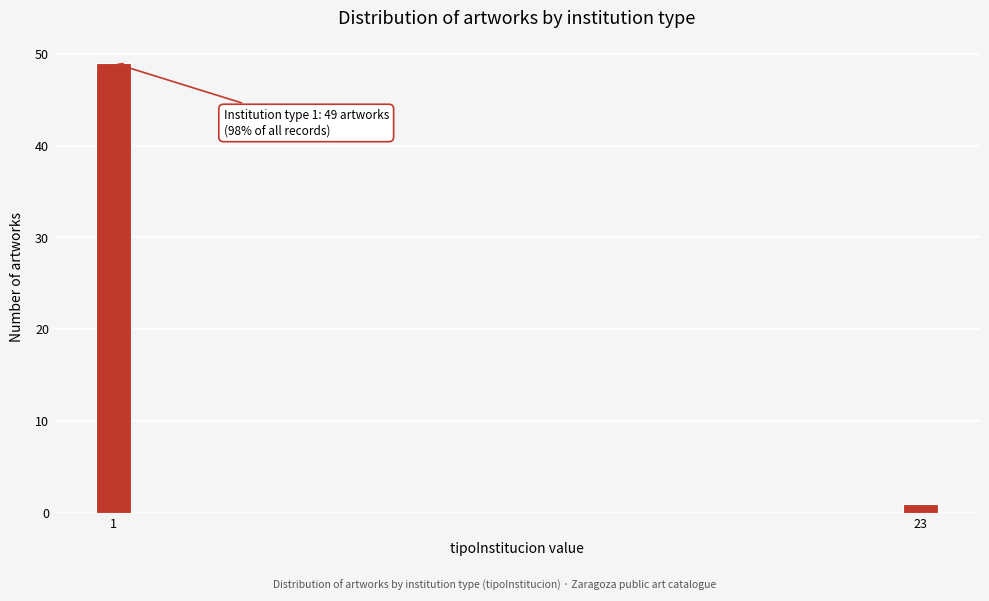

Reading left to right, extract all data points from this chart.

49	1